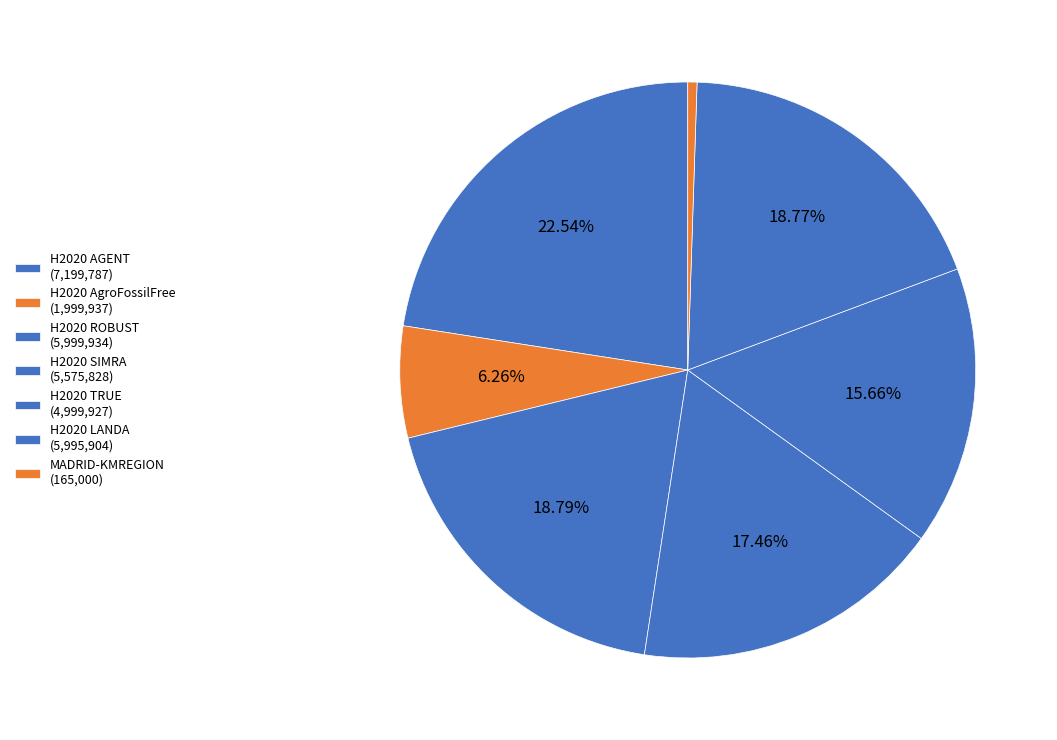

The H2020 TRUE slice represents 1% of the pie. True or false?

False